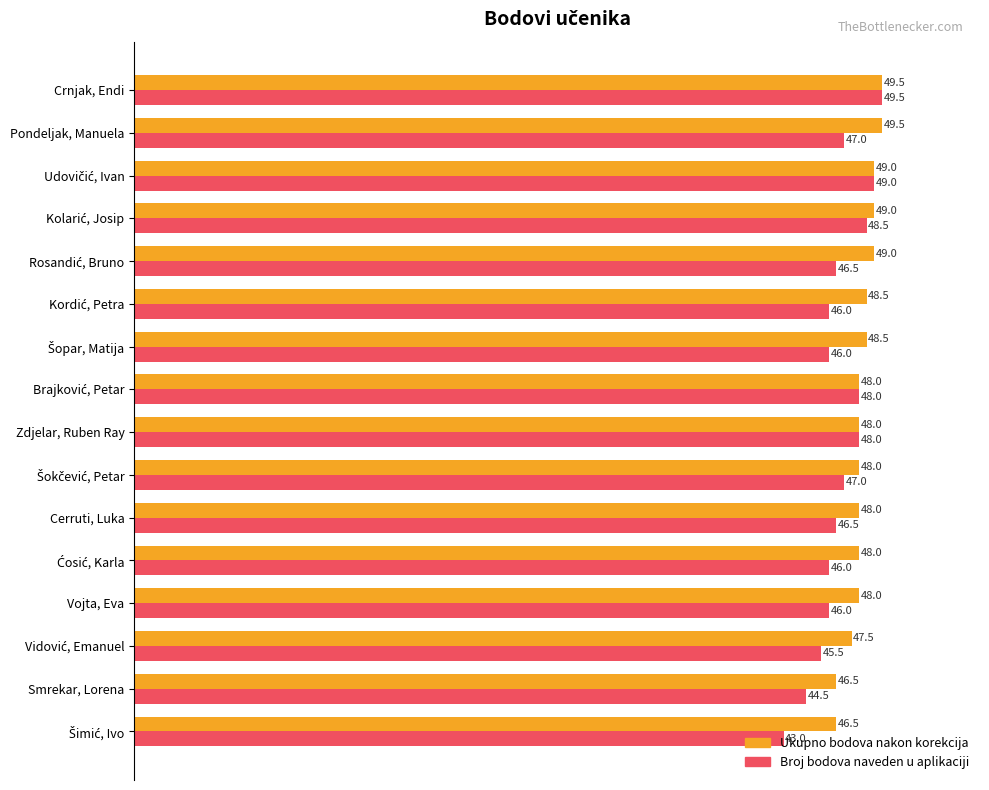

How many distinct data groups are displayed?

2